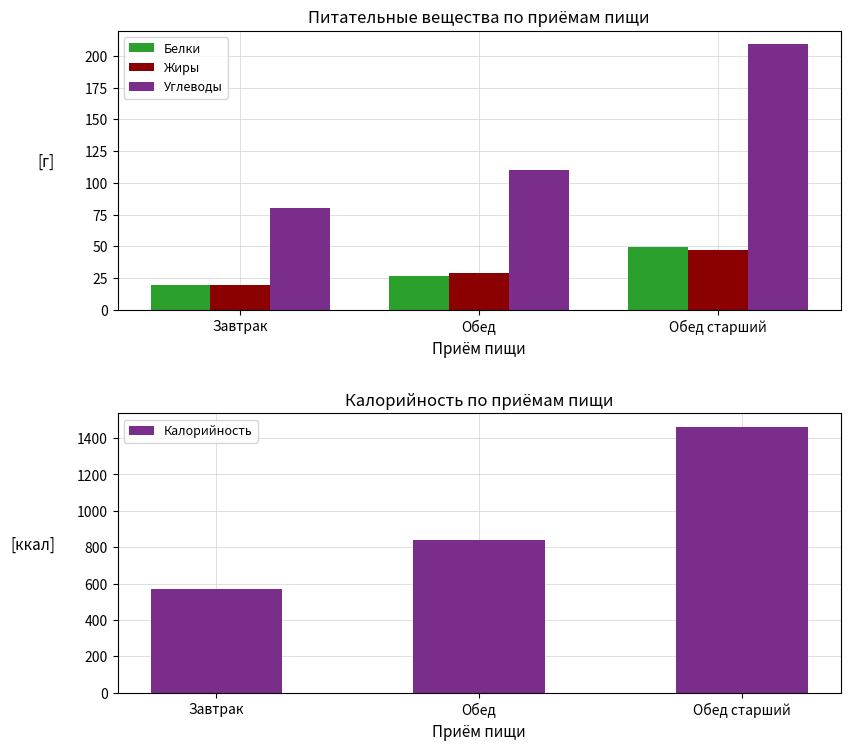

At which label does Углеводы first exceed 110?

Обед